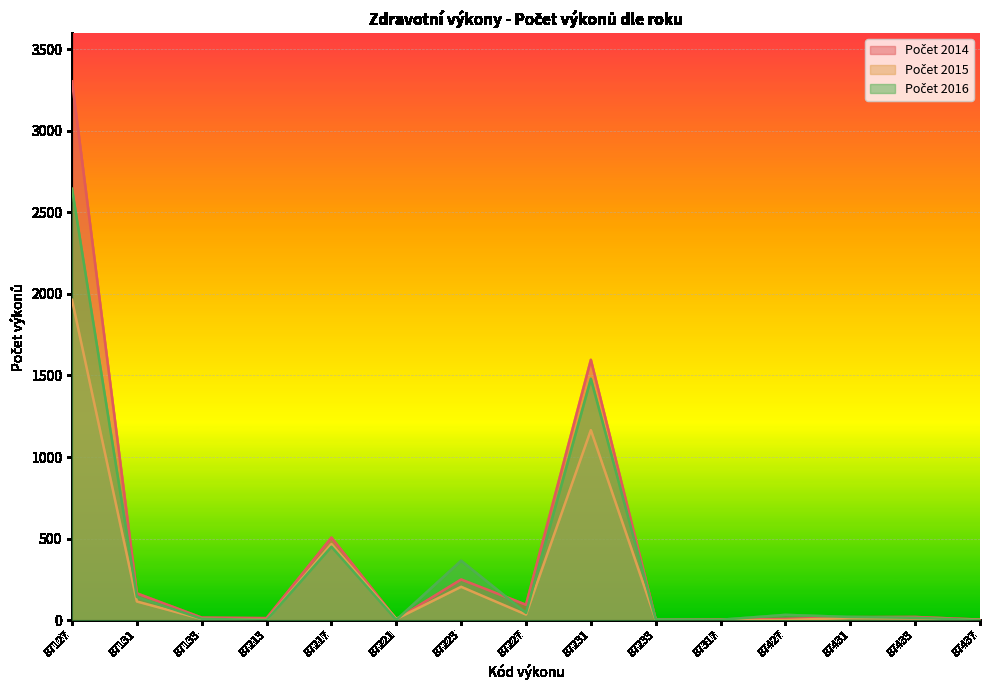

Which label corresponds to the smallest value in the chart?

87427